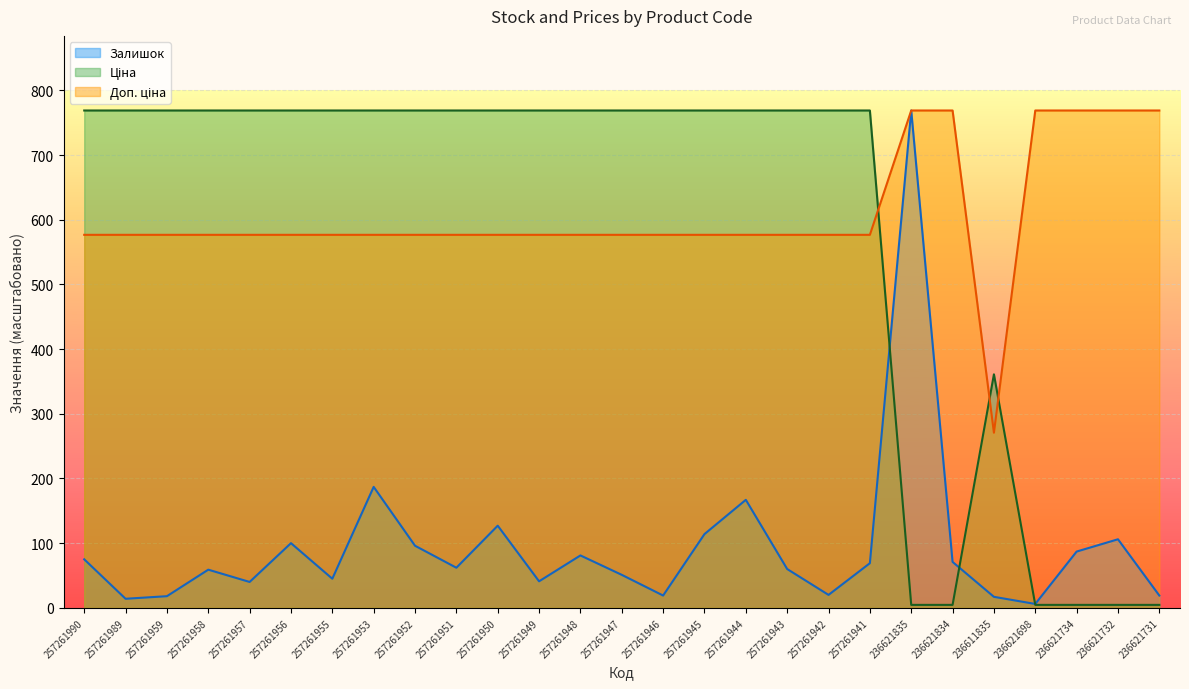

Which series has the largest total across all categories?

Доп. ціна